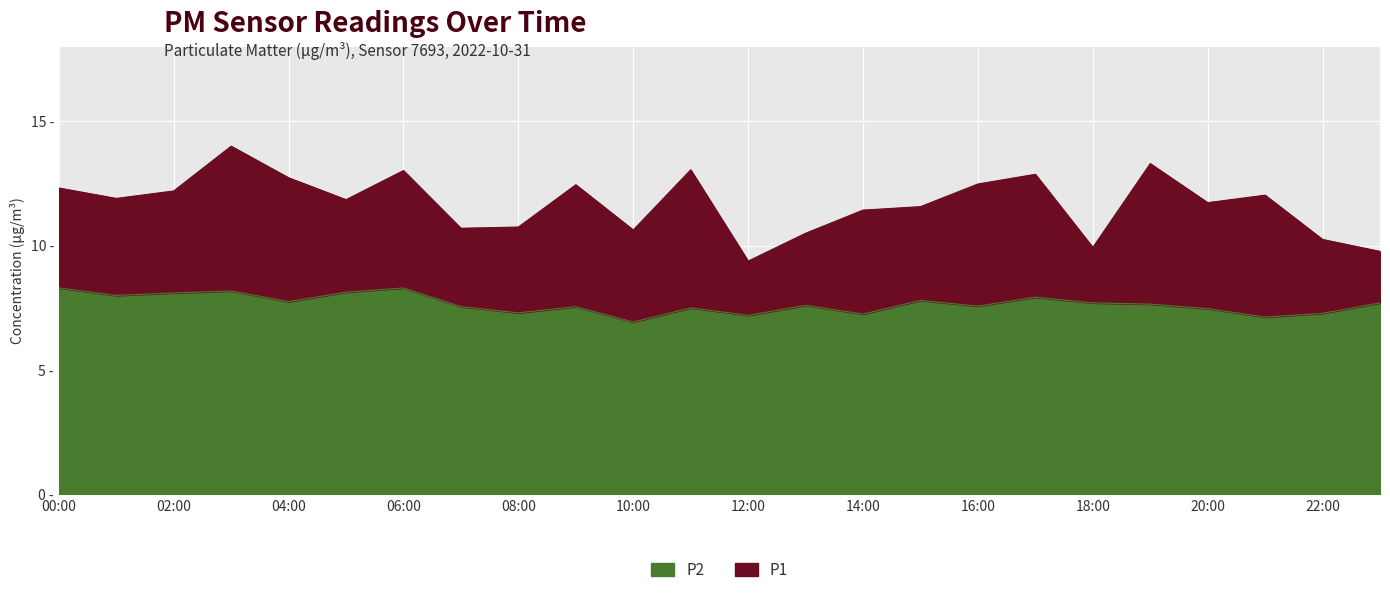

Reading left to right, transcribe all the data shown in this chart.

P1: 12.3	11.9	12.2	14.0	12.7	11.8	13.0	10.7	10.8	12.4	10.6	13.1	9.4	10.5	11.4	11.6	12.5	12.9	9.9	13.3	11.7	12.0	10.2	9.8
P2: 8.3	8.0	8.1	8.2	7.8	8.1	8.3	7.5	7.3	7.5	6.9	7.5	7.2	7.6	7.2	7.8	7.6	7.9	7.7	7.7	7.5	7.1	7.3	7.7